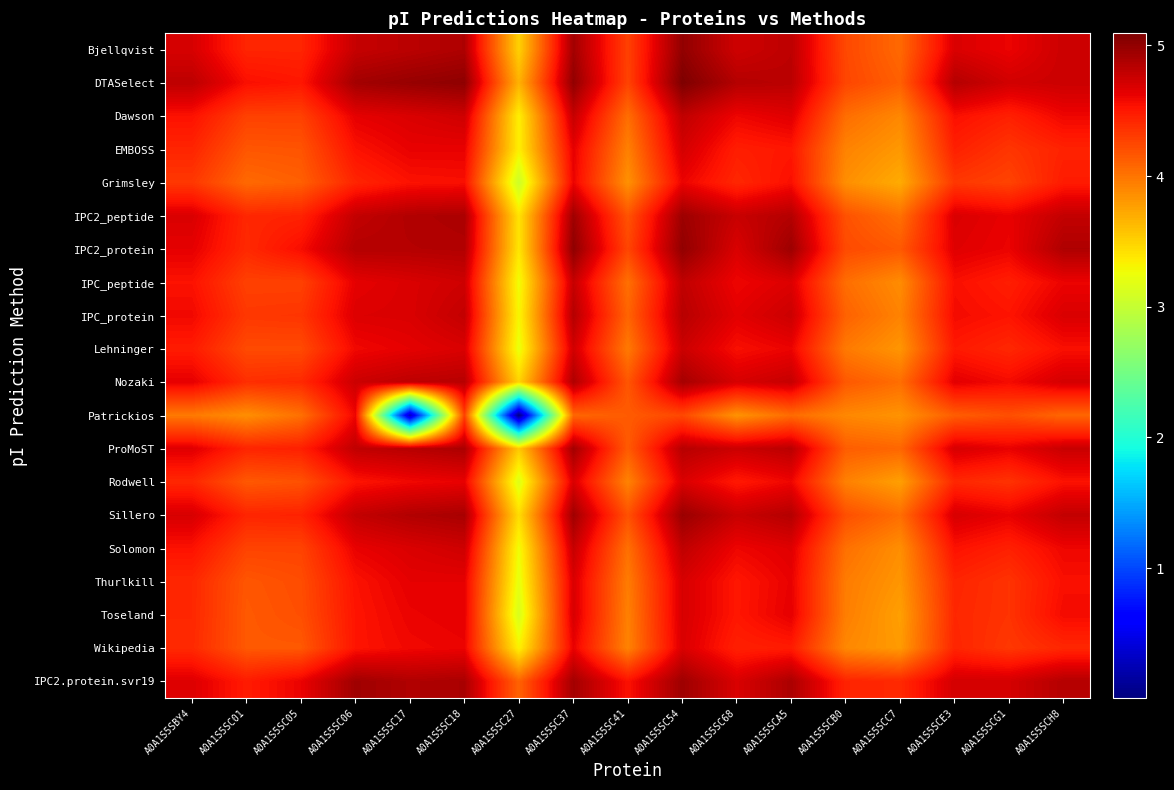

At how many categories does at least one series exceed 0?

17